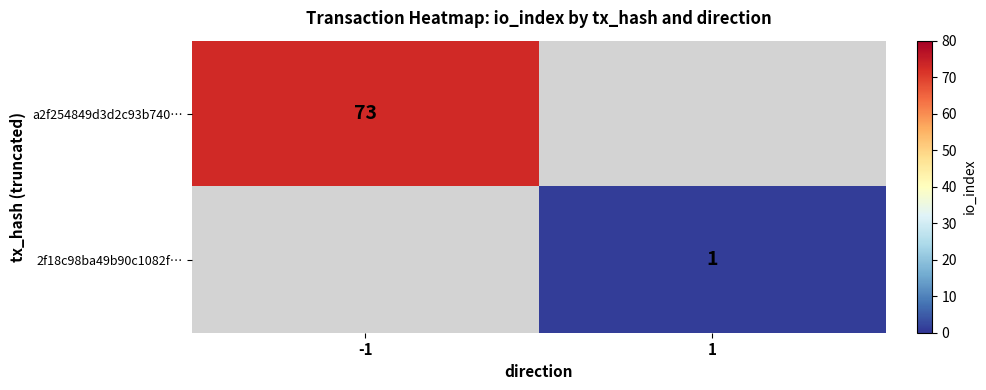

The 2f18c98ba49b90c1082f… series shows 0 at 1. True or false?

False